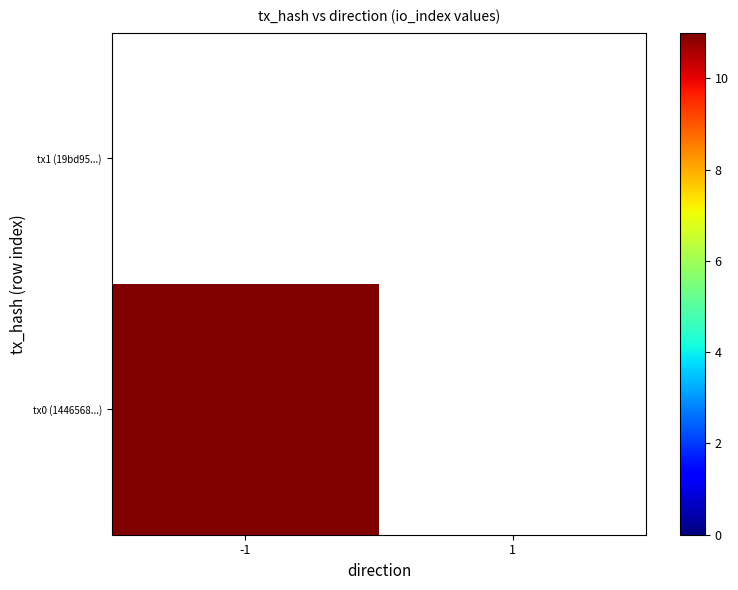

What is the total value across all series at -1?

11